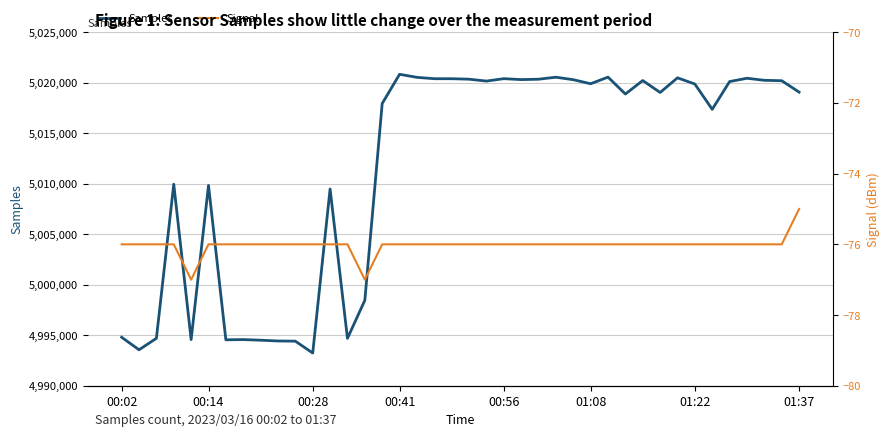

What is the lowest value of the Samples series?

4993238